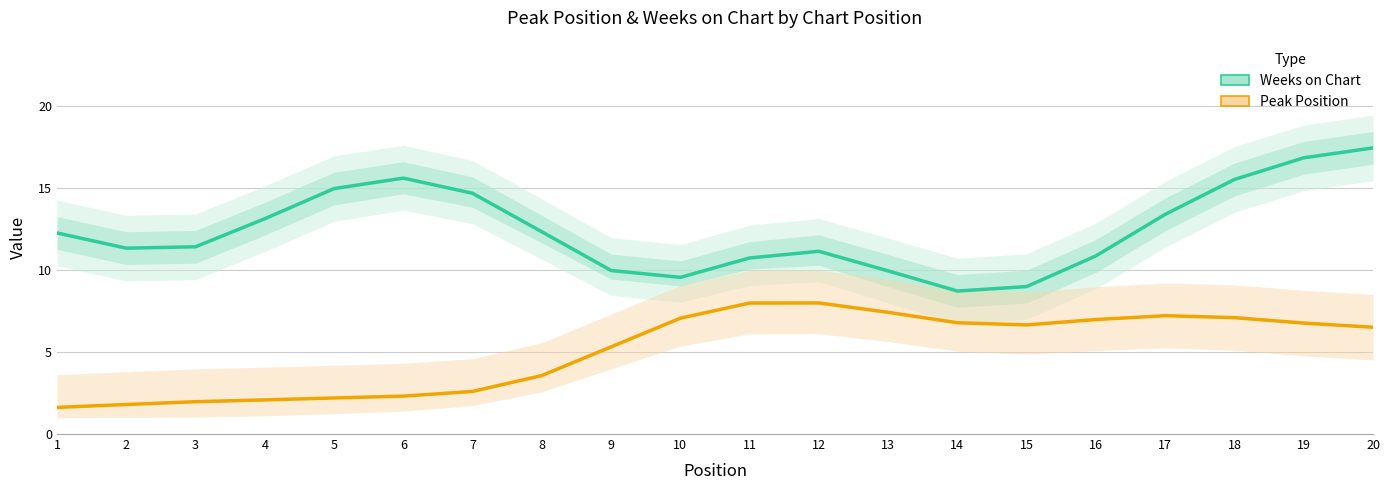

Reading left to right, what are all the values shown in this chart?

Weeks on Chart: 12.3	11.3	11.4	13.1	15.0	15.6	14.7	12.3	10.0	9.6	10.7	11.1	10.0	8.7	9.0	10.9	13.4	15.5	16.9	17.5
Peak Position: 1.6	1.8	2.0	2.1	2.2	2.3	2.6	3.6	5.3	7.1	8.0	8.0	7.4	6.8	6.7	7.0	7.2	7.1	6.8	6.5